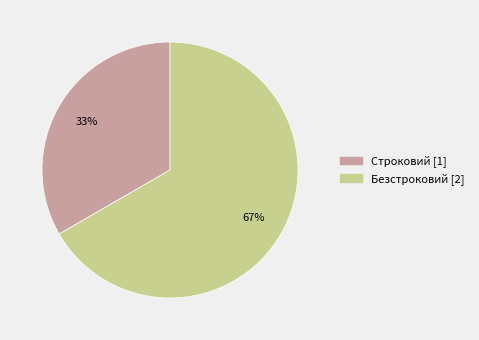

True or false: Безстроковий accounts for 67% of the total.

True